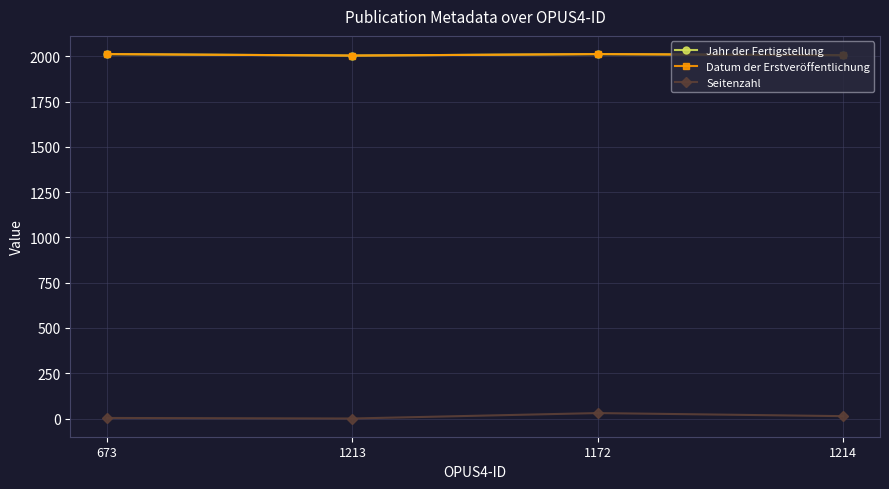

What is the greatest value displayed?

2012